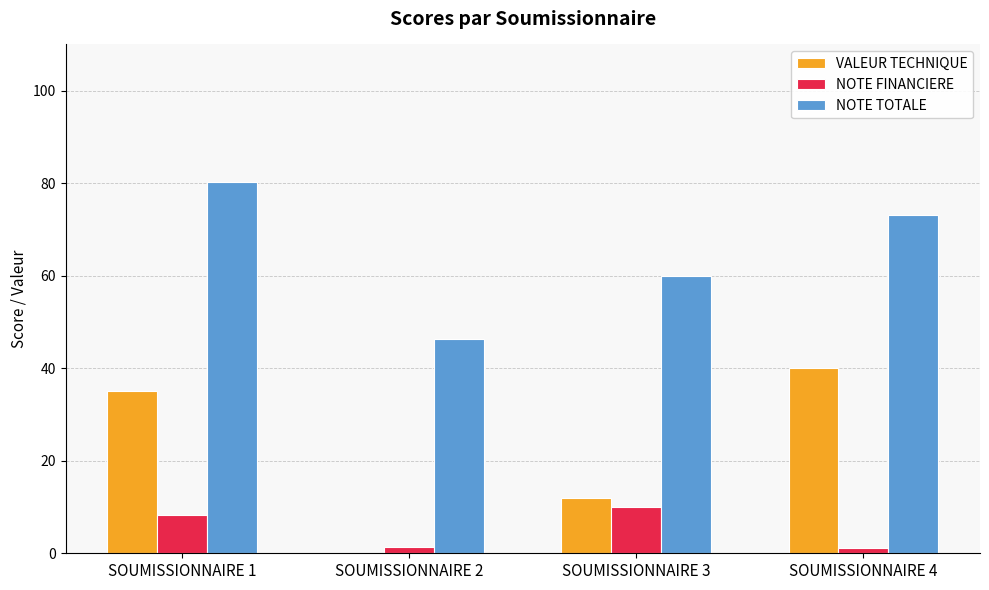

At which label is VALEUR TECHNIQUE closest to 20?

SOUMISSIONNAIRE 3